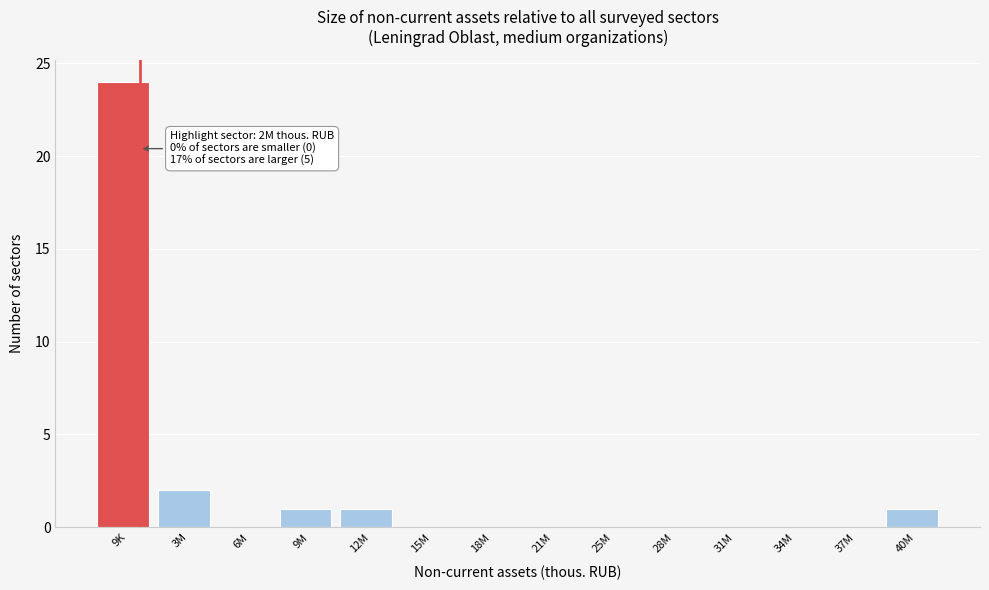

Reading left to right, what are all the values shown in this chart?

9K=24	3M=2	6M=0	9M=1	12M=1	15M=0	18M=0	21M=0	25M=0	28M=0	31M=0	34M=0	37M=0	40M=1